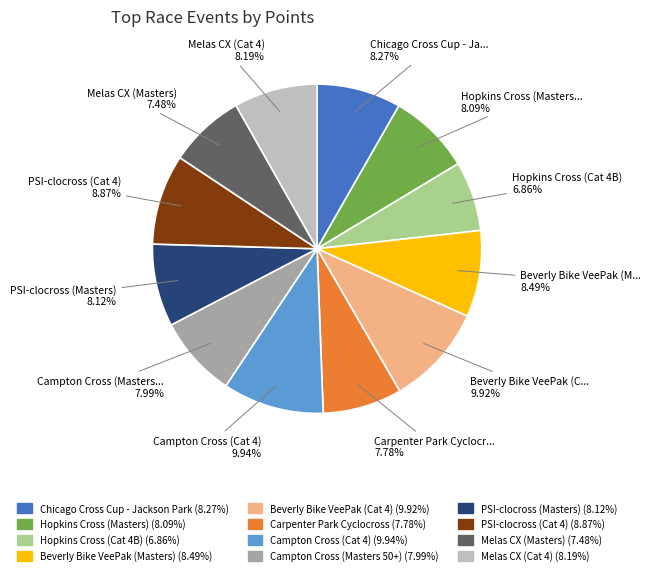

To the nearest percent, what is the average slice percentage?

8%